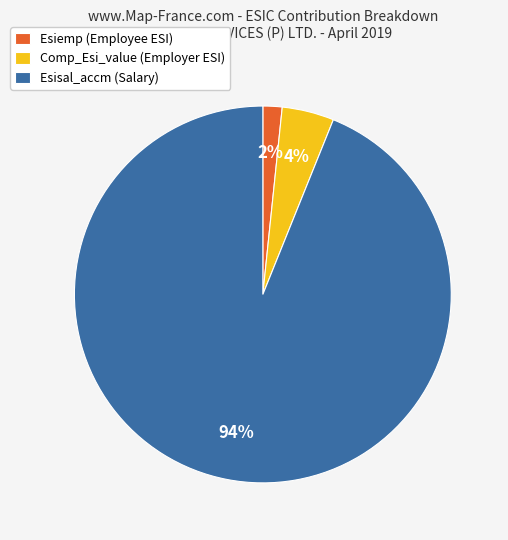

The Comp_Esi_value (Employer ESI) slice represents 12% of the pie. True or false?

False